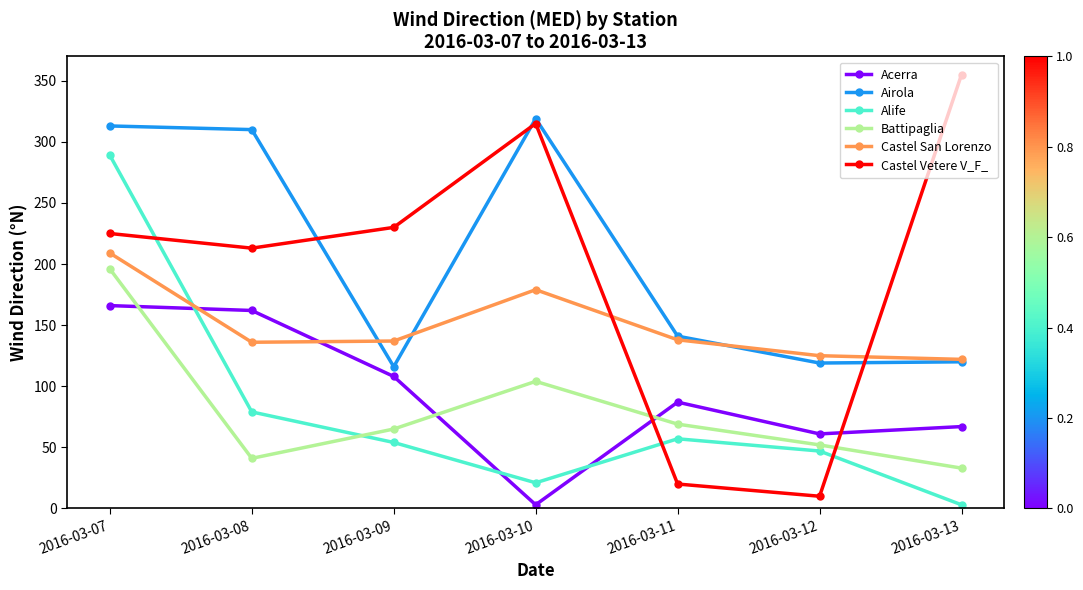

After their last crossing, which series has the higher values: Castel Vetere V_F_ or Castel San Lorenzo?

Castel Vetere V_F_